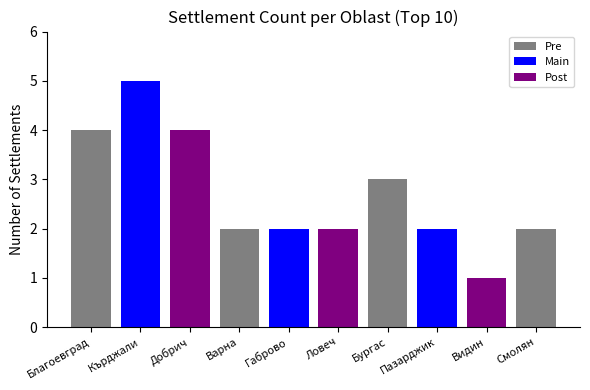

What is the sum of all values?

27